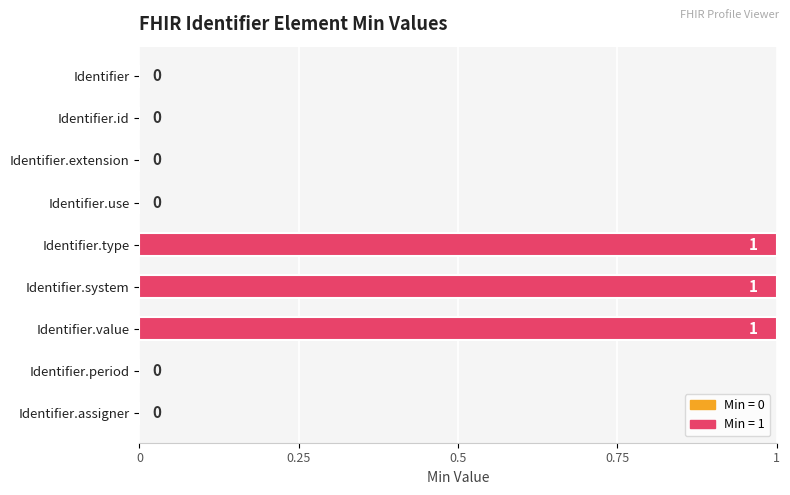

Reading top to bottom, extract all data points from this chart.

Identifier=0	Identifier.id=0	Identifier.extension=0	Identifier.use=0	Identifier.type=1	Identifier.system=1	Identifier.value=1	Identifier.period=0	Identifier.assigner=0